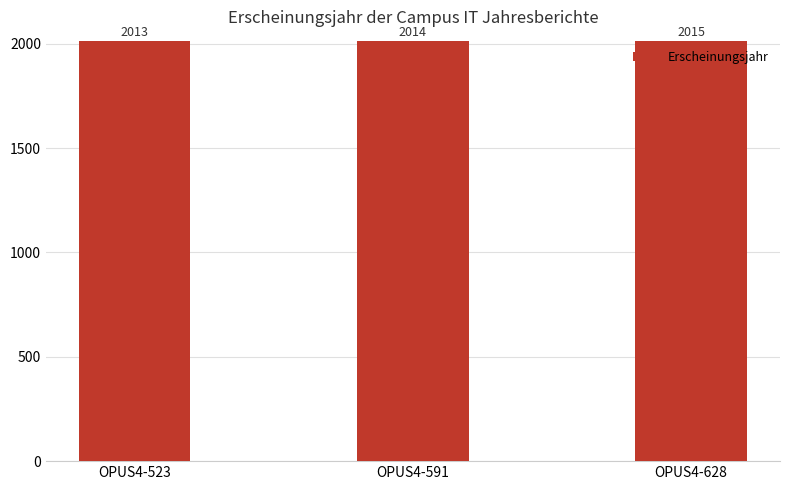

What is the value of the 1st bar from the left?

2013